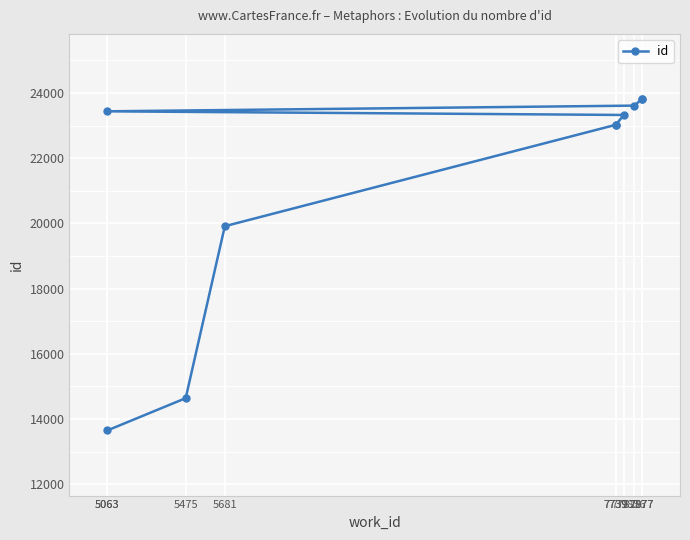

How many data points are less than 23328?

5